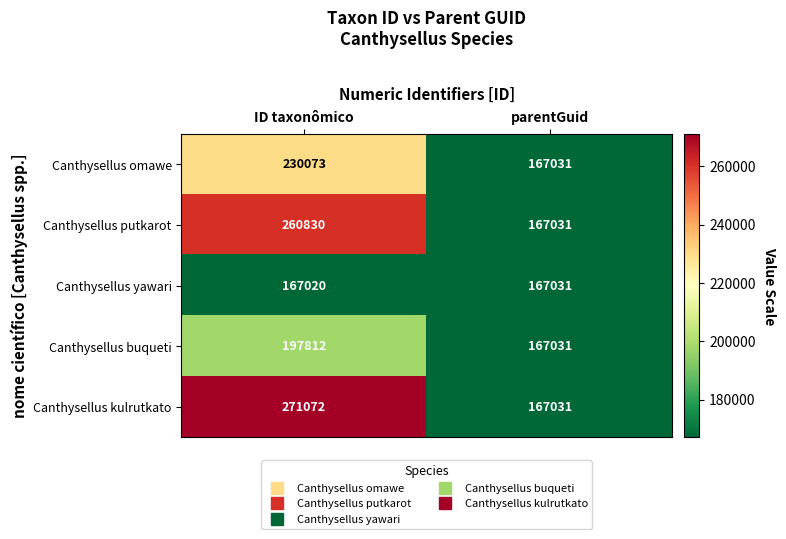

Which series changed the most between ID taxonômico and parentGuid?

Canthysellus kulrutkato